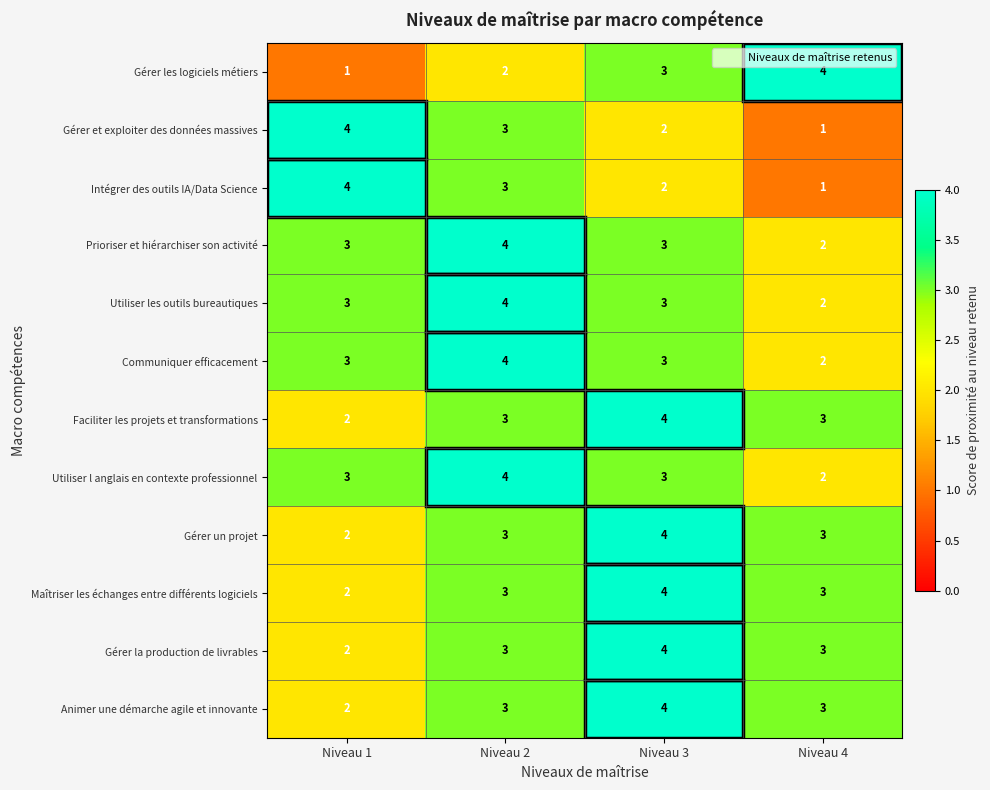

Read the Gérer la production de livrables value at Niveau 3.

4